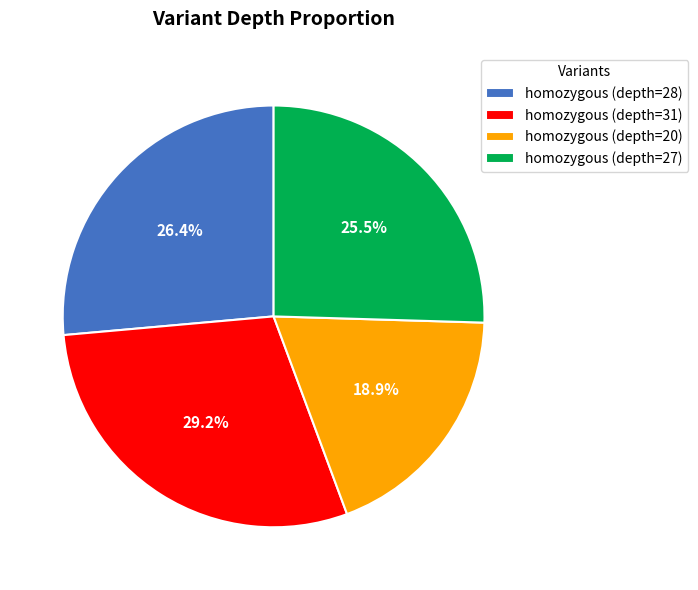

To the nearest percent, what is the average slice percentage?

25%